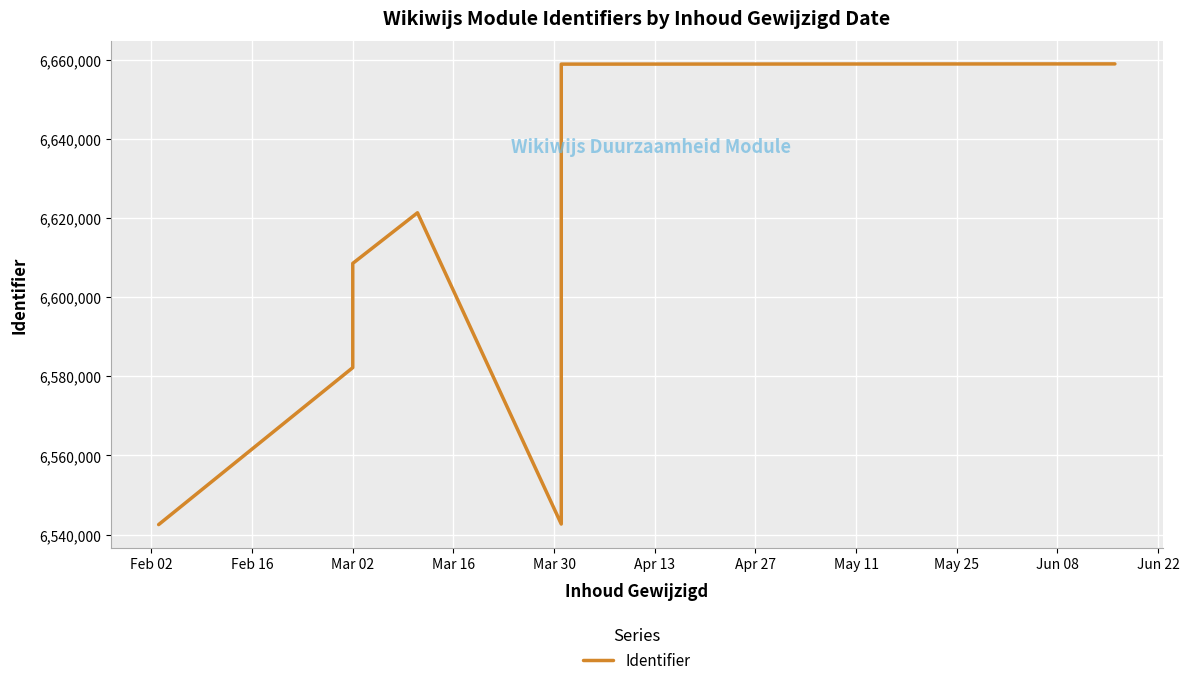

How many points are lower than both their immediate neighbors (excluding endpoints)?

1